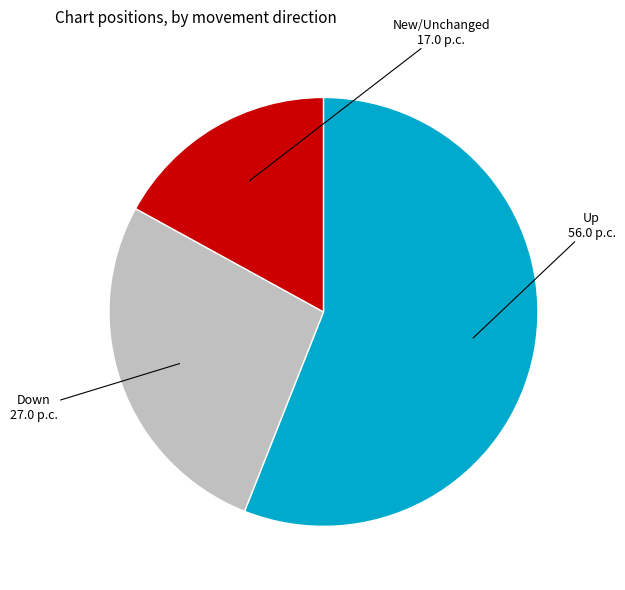

How many segments does this pie chart have?

3